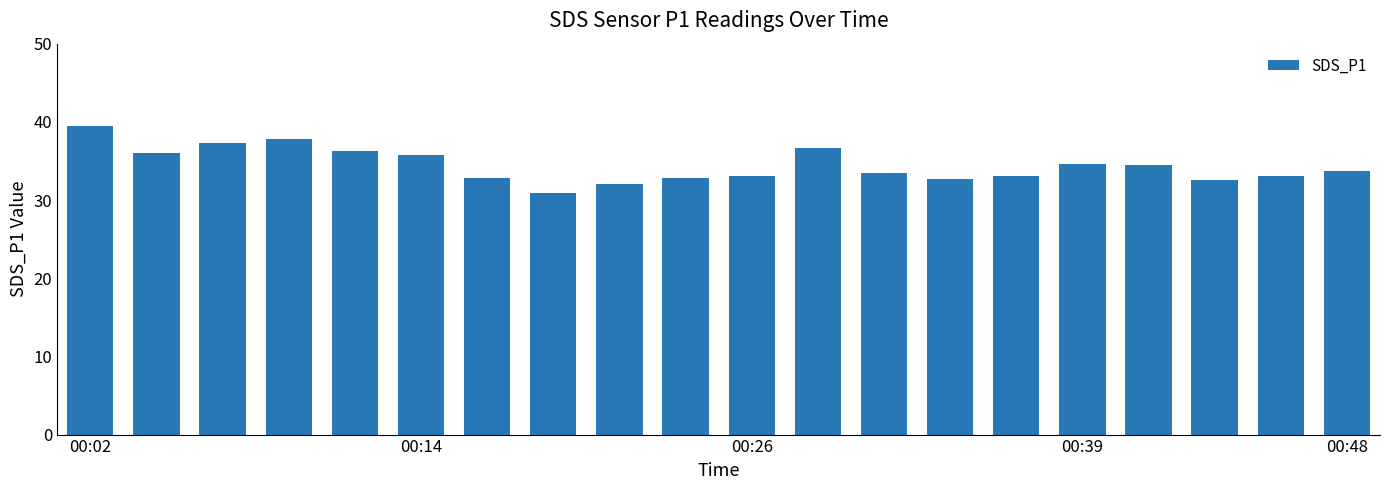

What is the average value?

34.4